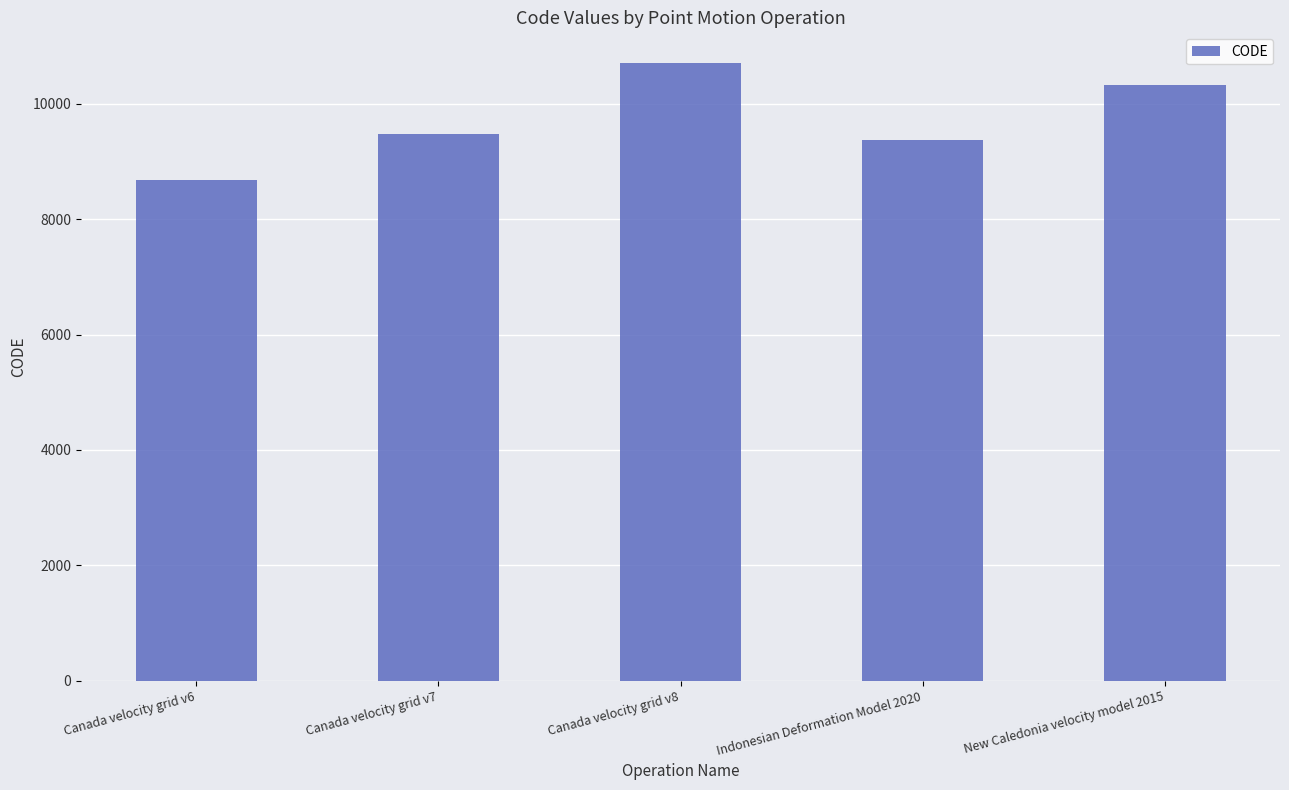

What position from the left is Canada velocity grid v8?

3